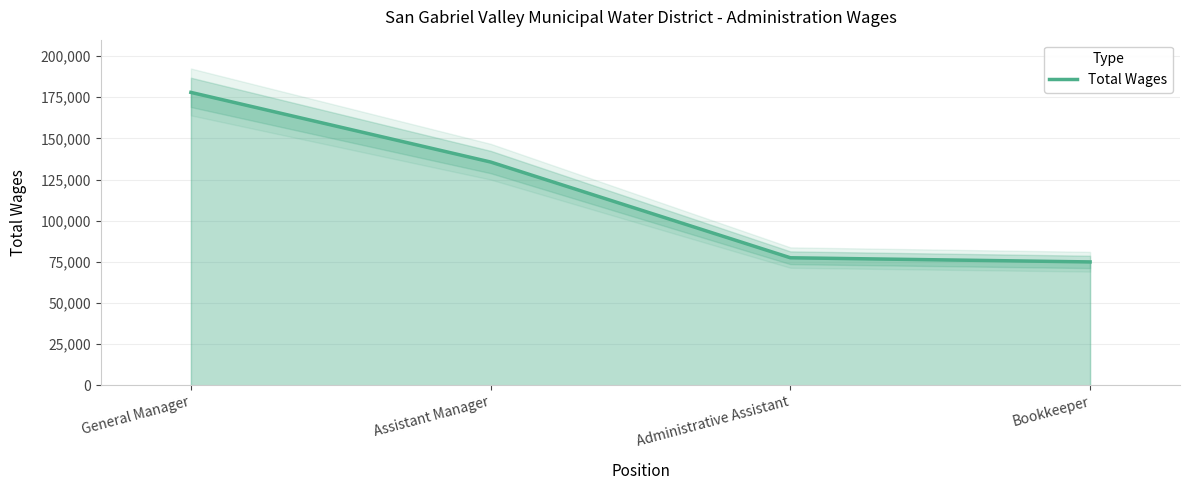

Reading left to right, what are all the values shown in this chart?

General Manager=177928	Assistant Manager=135626	Administrative Assistant=77468	Bookkeeper=74946